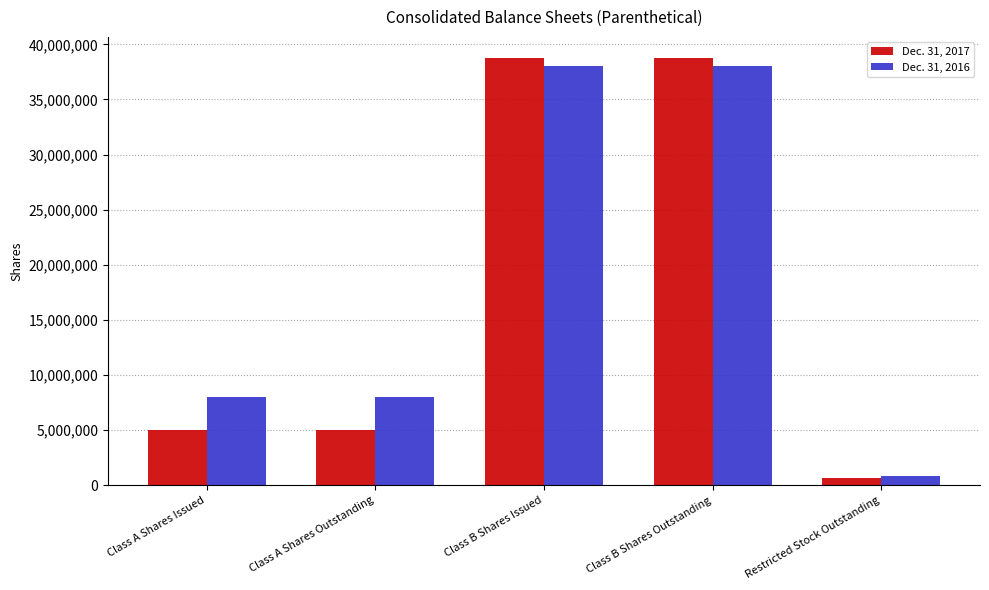

What is the smallest value displayed?

710000